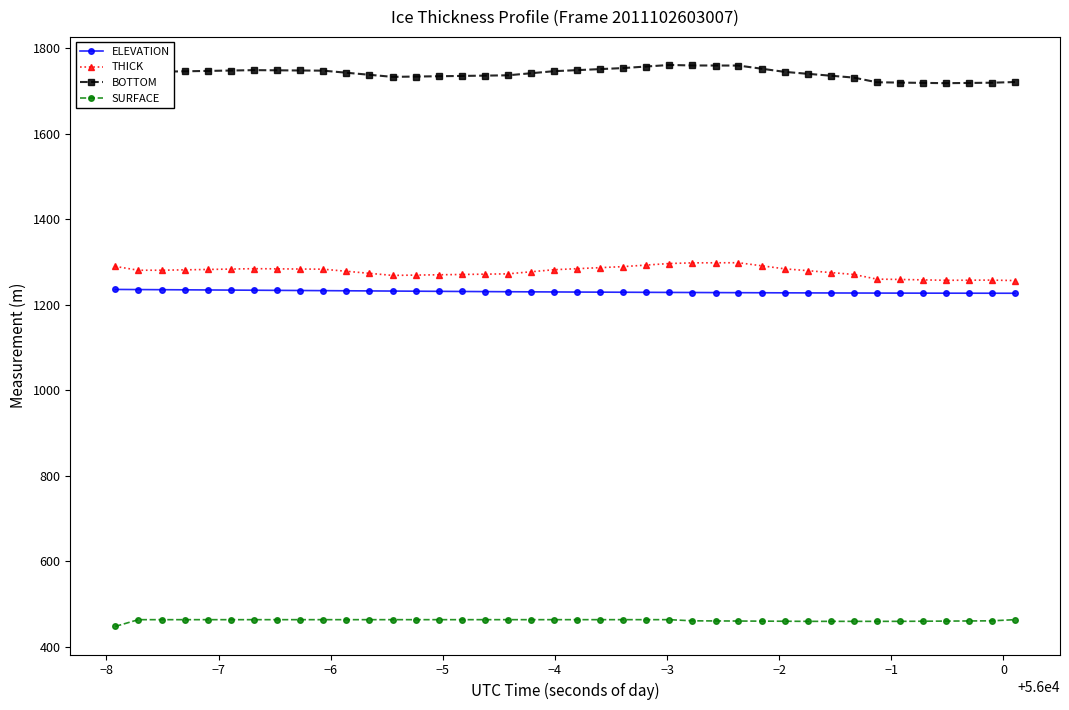

True or false: THICK and ELEVATION intersect in this chart.

False